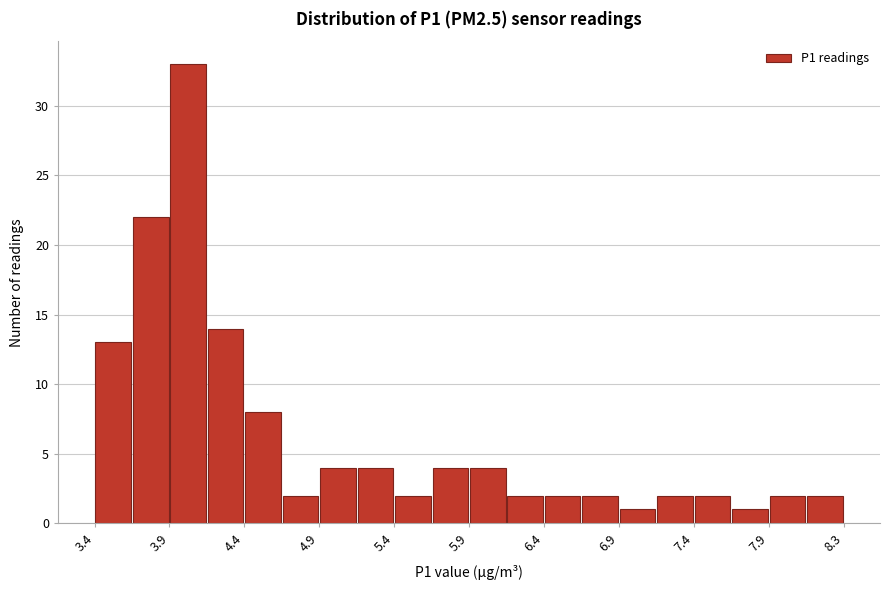

Reading left to right, list every bar in this chart as the range it spans on the x-axis followed by its height. Neither the bar edges nor the heights are printed on the chart, so give them approximately, as read against the axes.

3.40 to 3.65: 13
3.65 to 3.90: 22
3.90 to 4.15: 33
4.15 to 4.40: 14
4.40 to 4.65: 8
4.65 to 4.90: 2
4.90 to 5.15: 4
5.15 to 5.40: 4
5.40 to 5.65: 2
5.65 to 5.90: 4
5.90 to 6.10: 4
6.10 to 6.35: 2
6.35 to 6.60: 2
6.60 to 6.85: 2
6.85 to 7.10: 1
7.10 to 7.35: 2
7.35 to 7.60: 2
7.60 to 7.85: 1
7.85 to 8.10: 2
8.10 to 8.35: 2